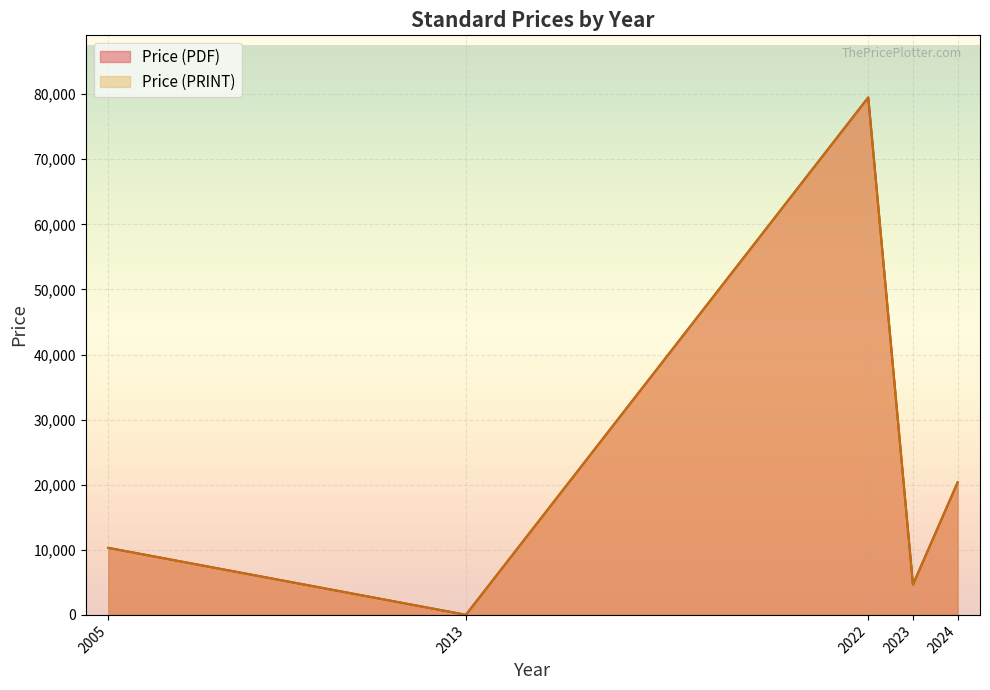

Where is the first local minimum for Price (PDF)?

2013